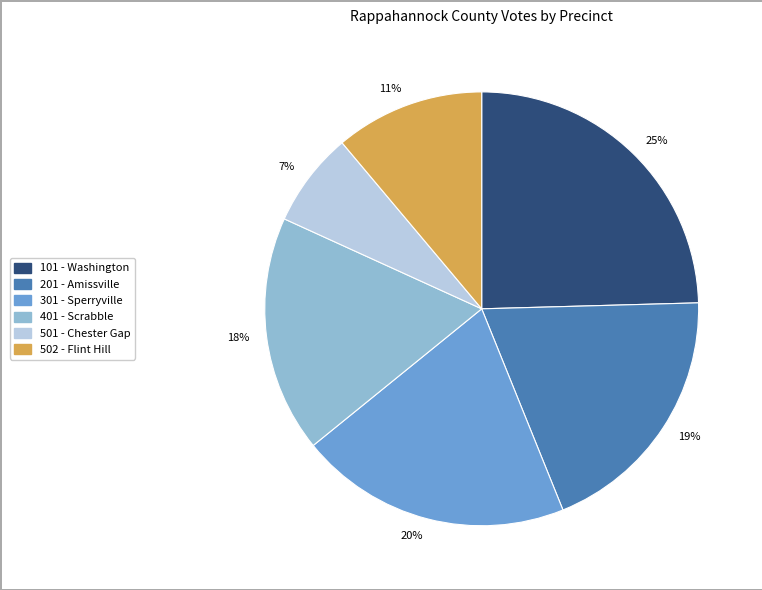

The 11% slice represents 11% of the pie. True or false?

True